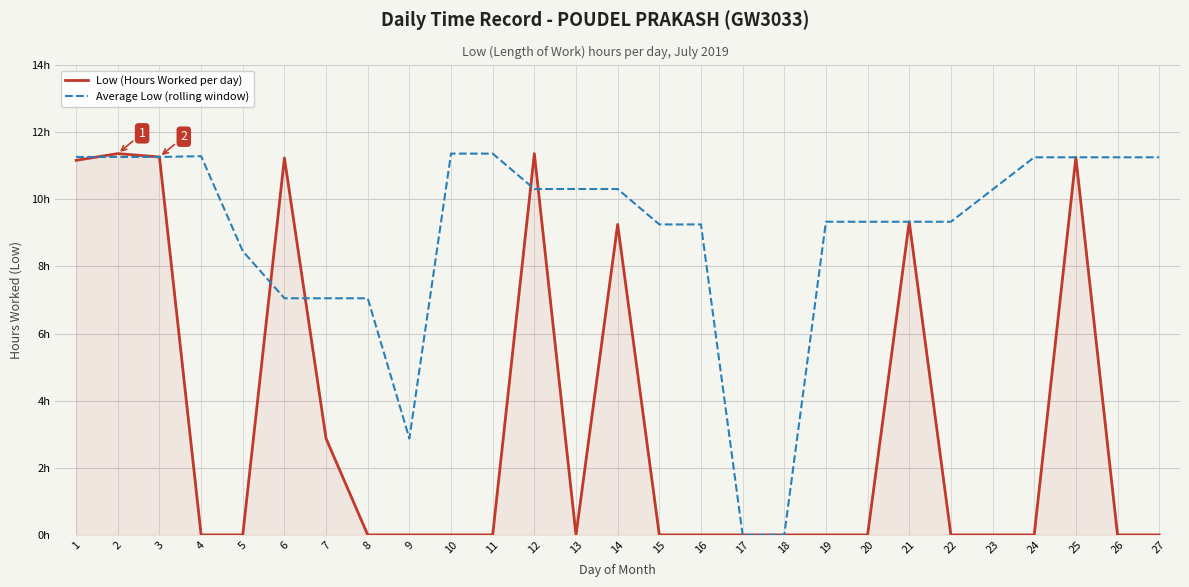

At which label does Average Low (rolling window) reach its peak?

10